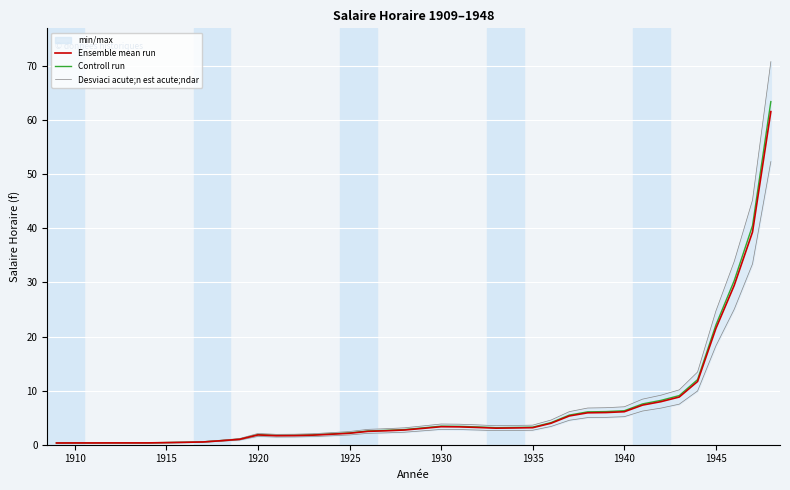

True or false: Ensemble mean run and Controll run cross at least once.

False